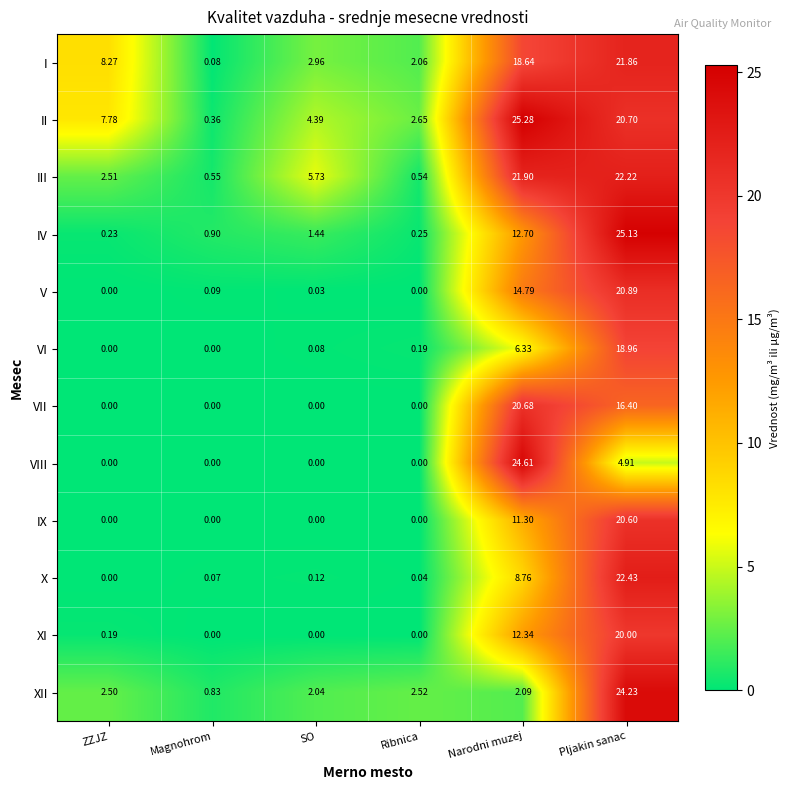

List the series in order of their peak value, lowest first.

VI, XI, IX, VII, V, I, III, X, XII, VIII, IV, II